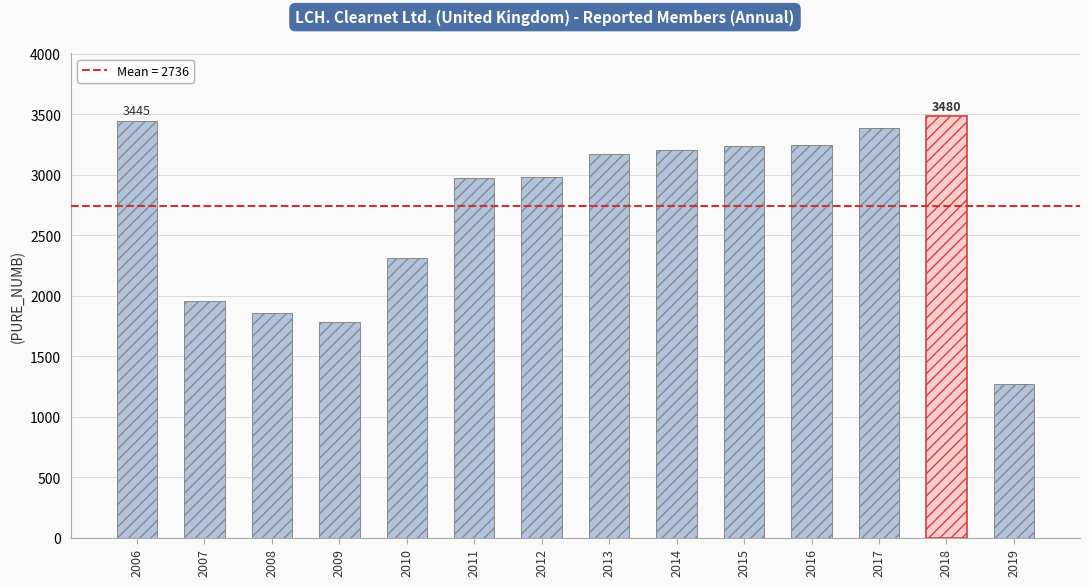

What is the difference between the maximum and minimum values?

2209